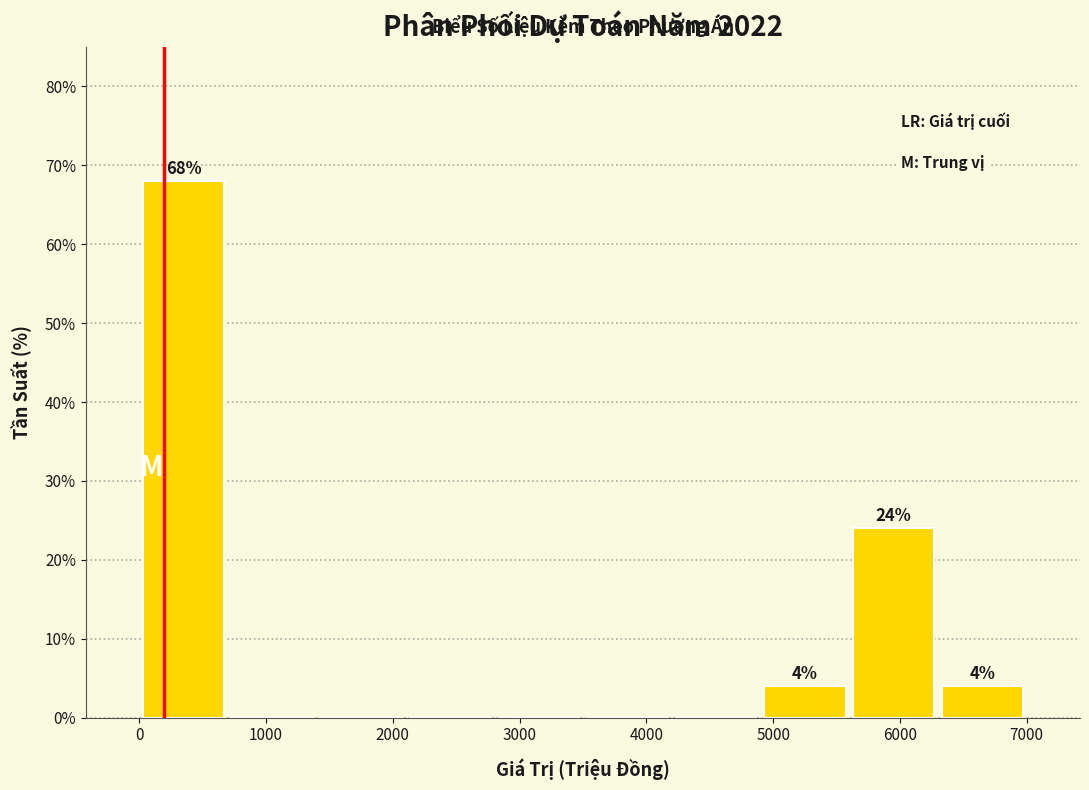

Which range on the x-axis has the tallest bar?

0 to 700